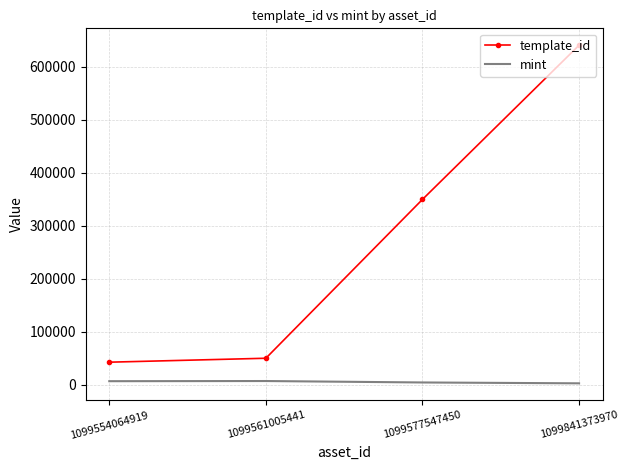

How many values in the mint series are below 6563?

2